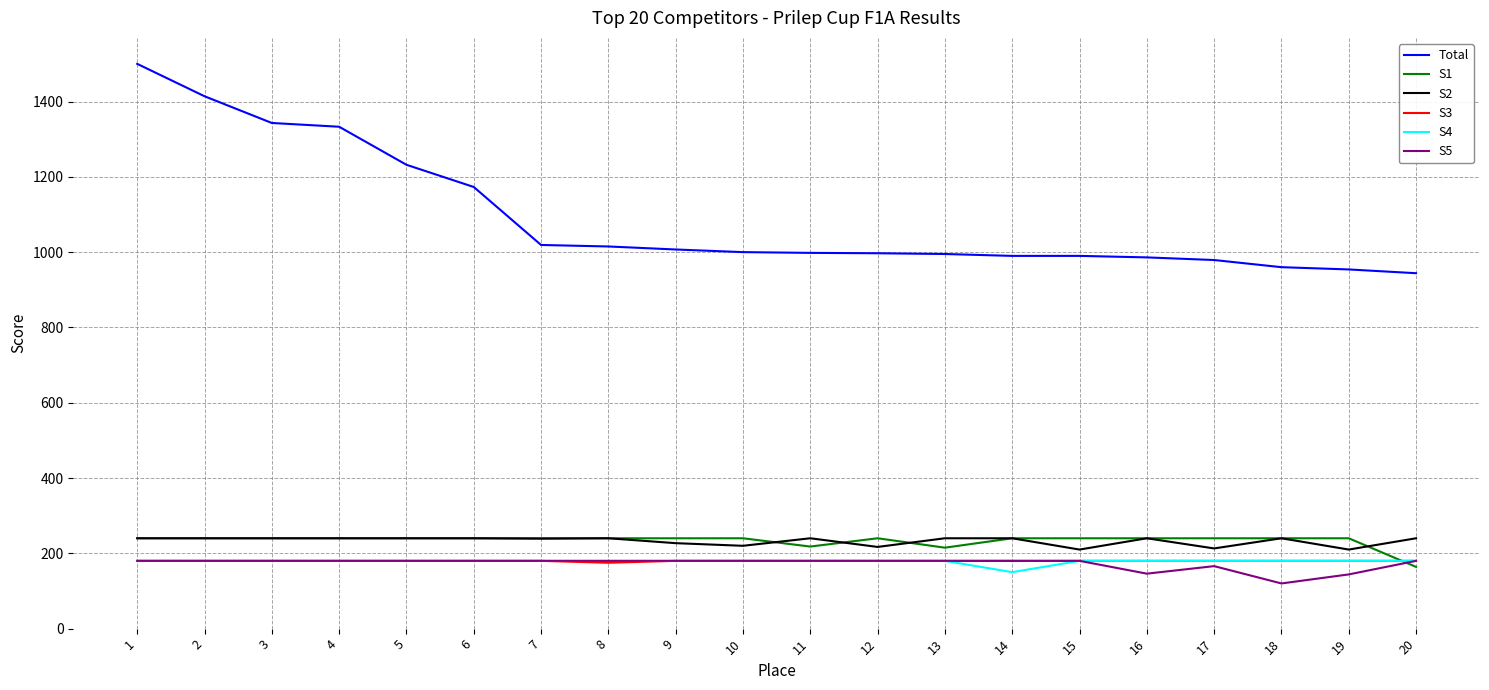

What value does the S3 series have at 17?

180